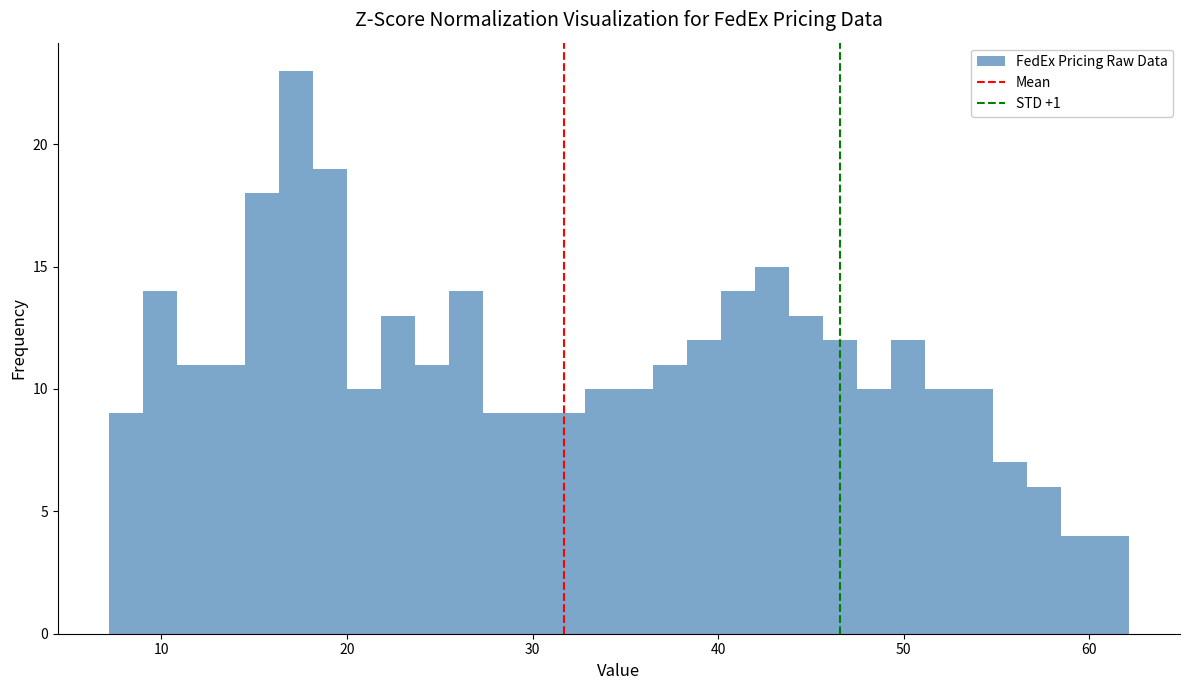

Read against the x-axis, roughly where is the centre of the tallest bar?

17